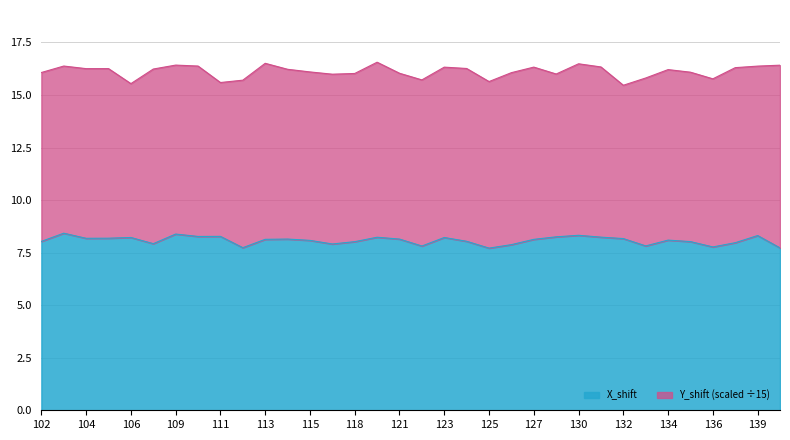

How many lines are shown in the chart?

2